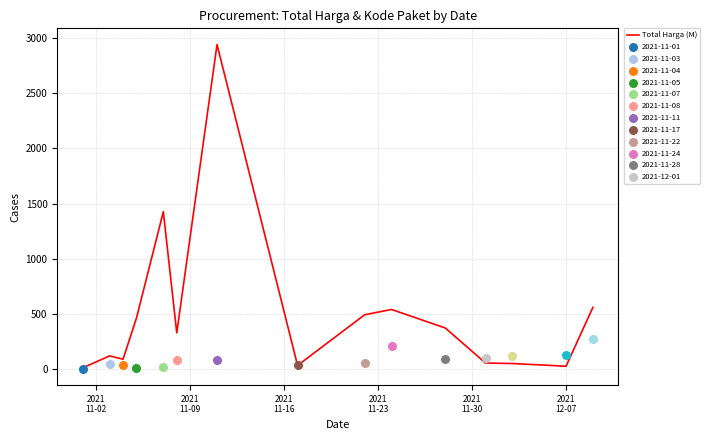

Approximately how many times larger is the value at 2021
11-02 compared to 2021
11-09?

0.1